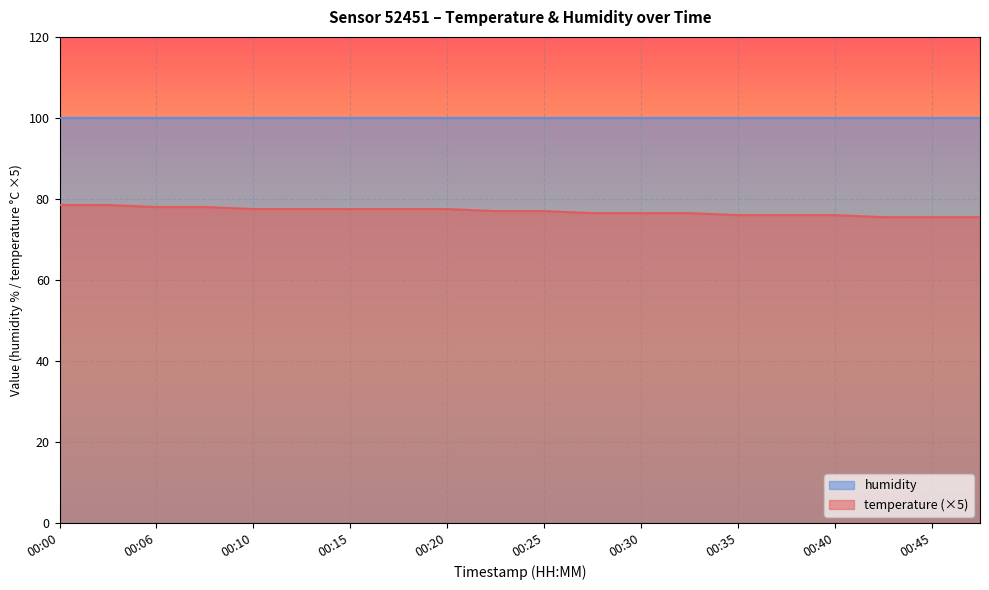

Rank the categories by value from lowest to highest.

00:42, 00:45, 00:47, 00:35, 00:37, 00:40, 00:28, 00:30, 00:32, 00:23, 00:25, 00:10, 00:13, 00:15, 00:18, 00:20, 00:06, 00:08, 00:00, 00:03